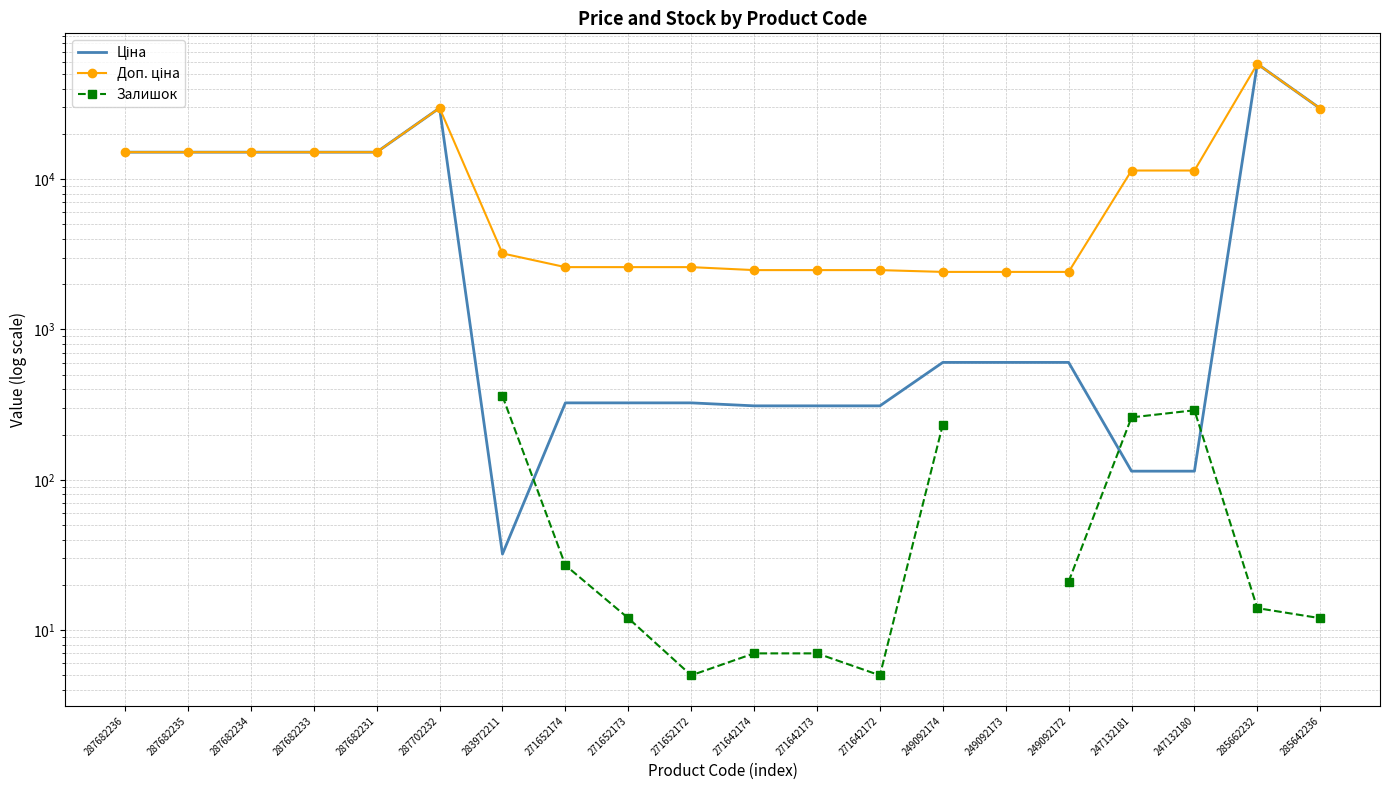

Does the chart have visible grid lines?

Yes